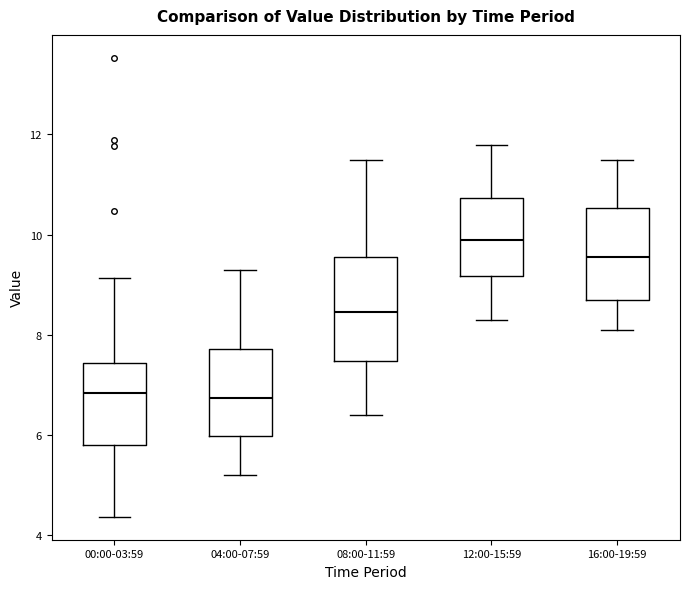

Comparing the boxes themselves (not the whiskers), which one is the tallest?

08:00-11:59